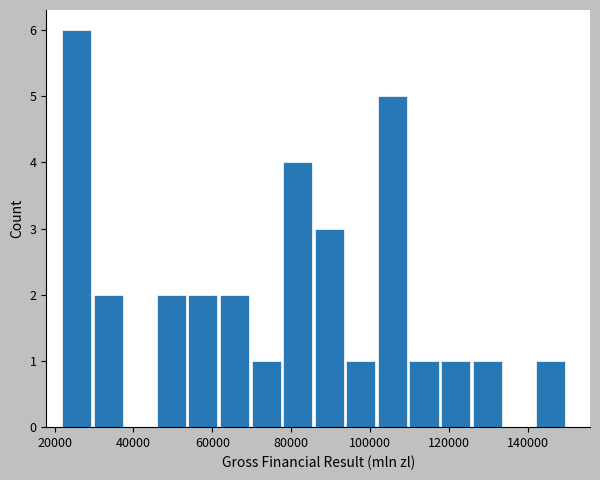

Over which range of the x-axis is the bar tallest?

22000 to 30000